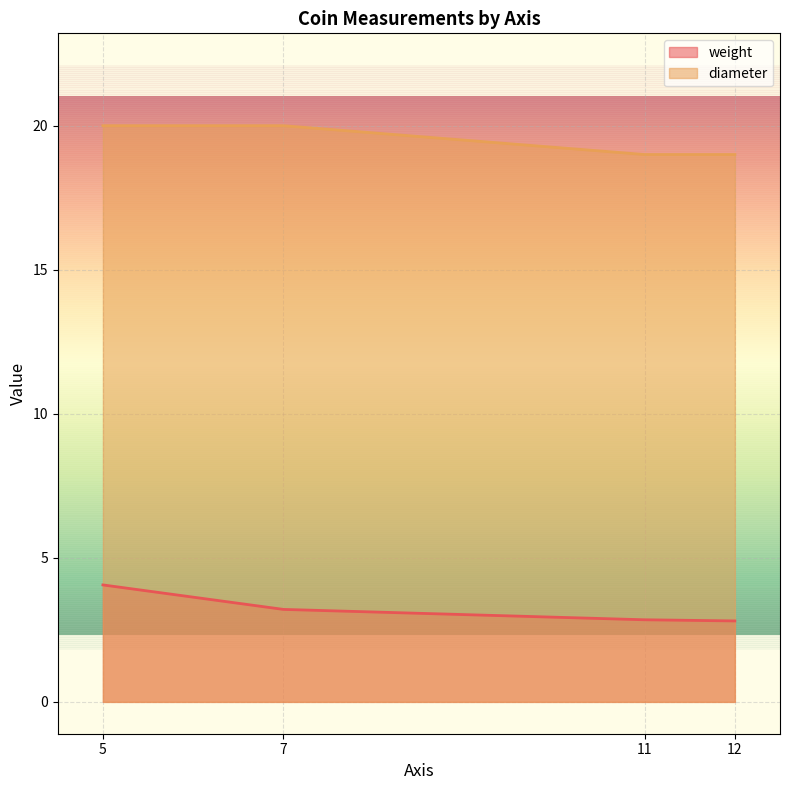

True or false: diameter and weight cross at least once.

False